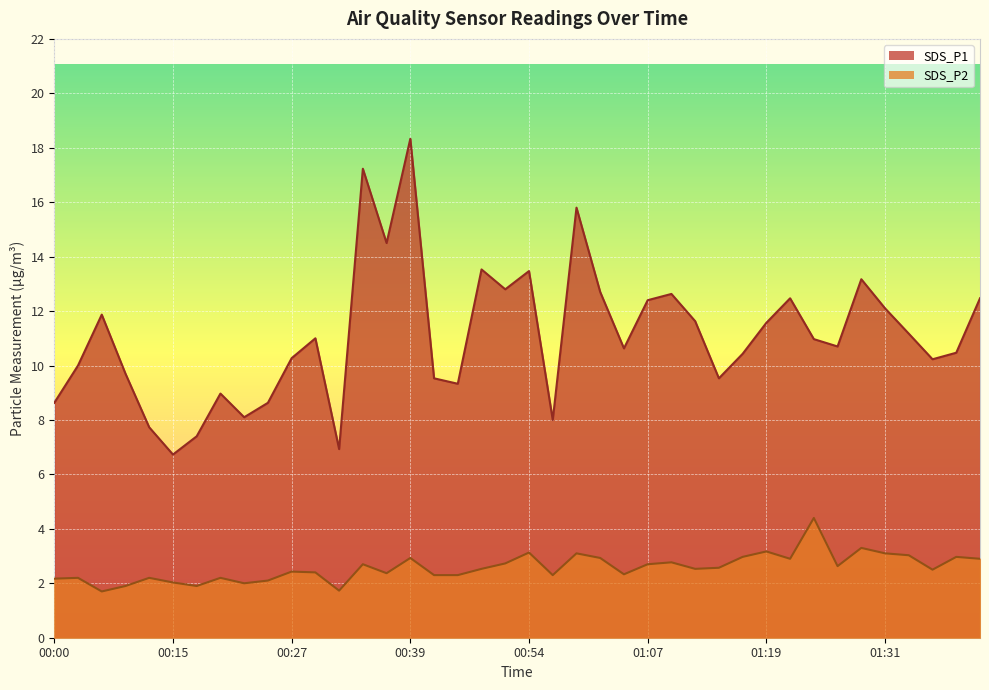

Is it true that SDS_P1 equals 6.6 at 01:11?

False